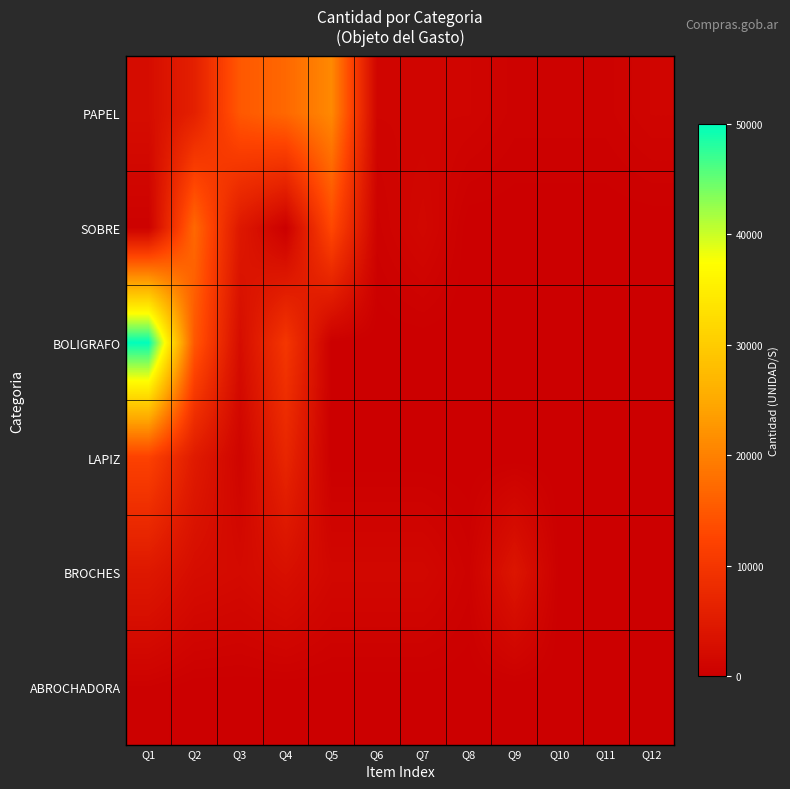

Which series has the largest range (max minus min)?

BOLIGRAFO